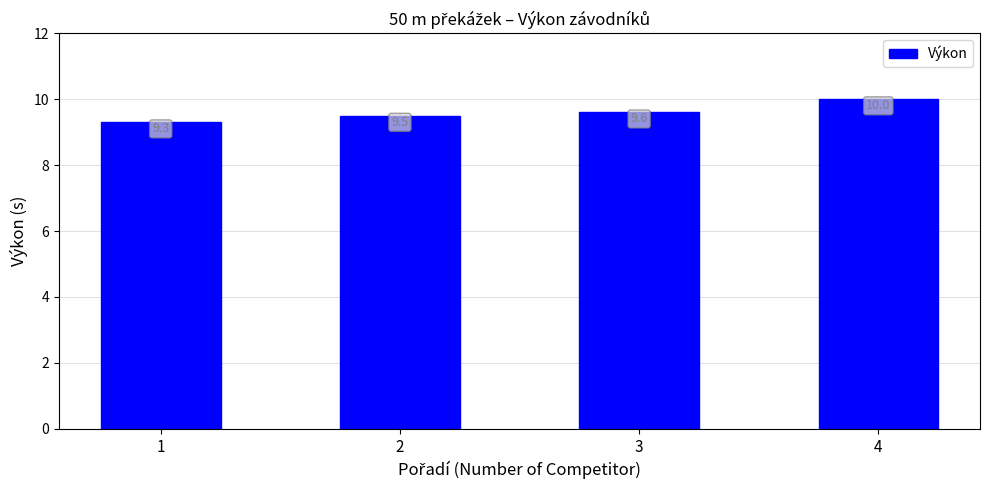

Reading left to right, extract all data points from this chart.

9.3	9.5	9.6	10.0